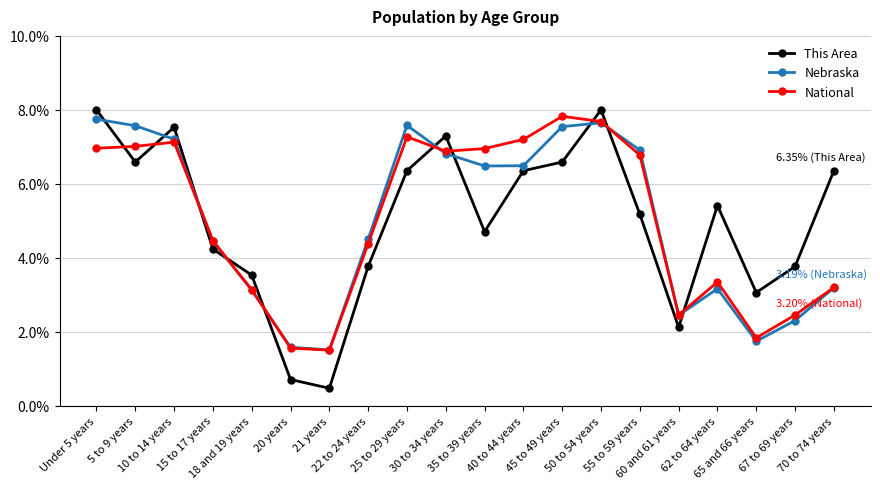

What is the minimum value for Nebraska?

1.5